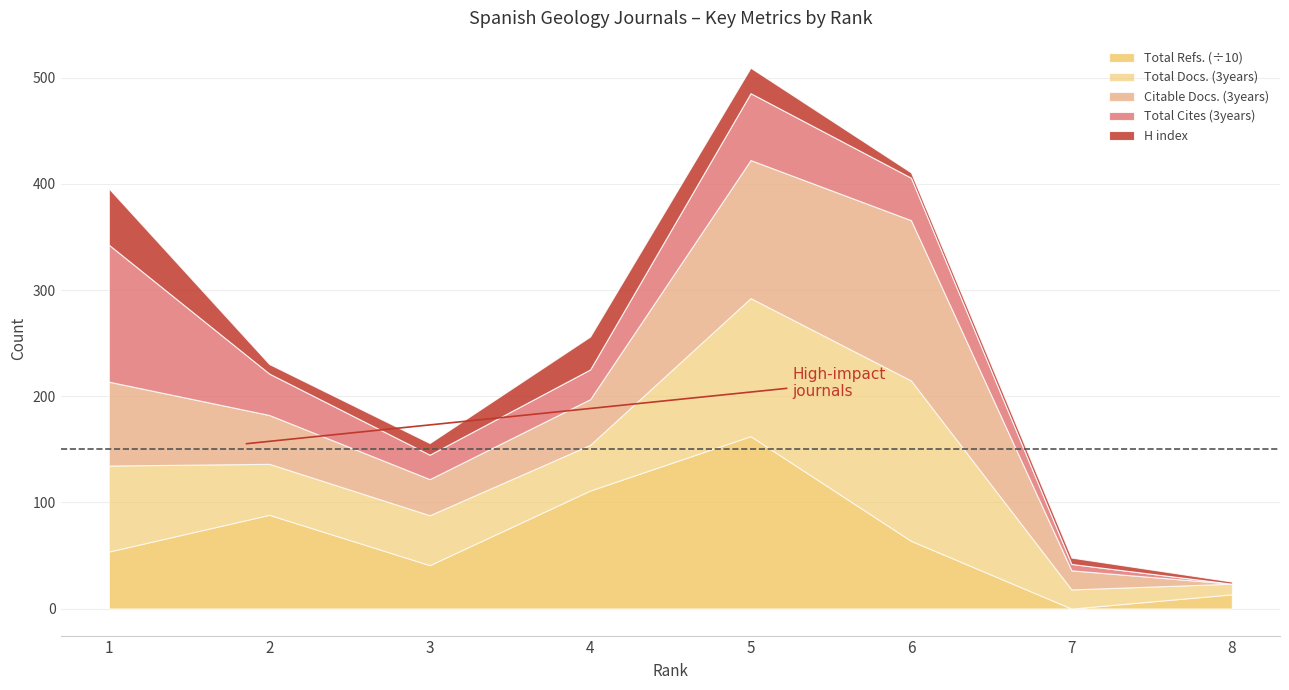

The value of Total Docs. (3years) at 3 is 32. True or false?

False